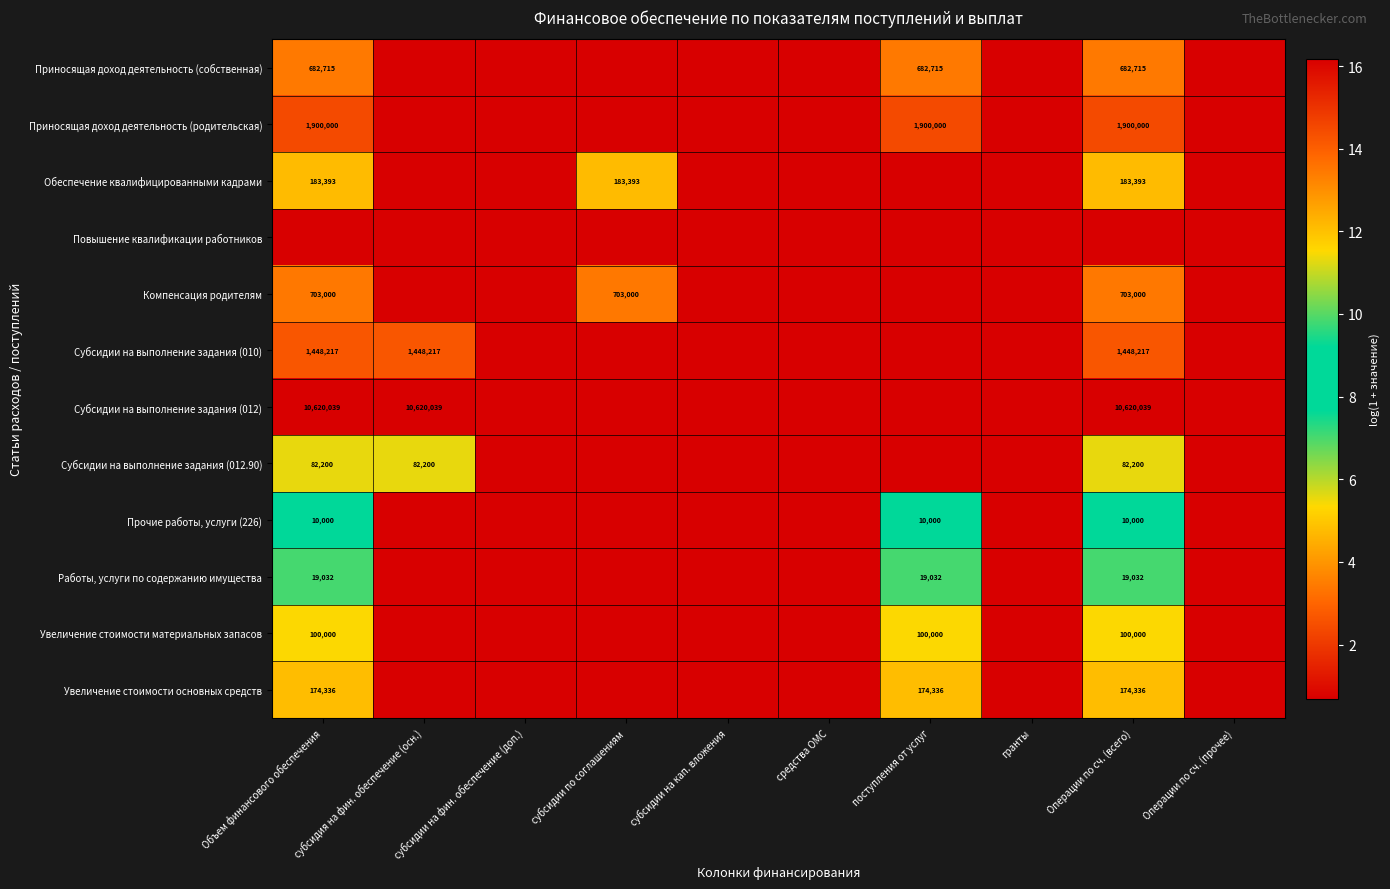

Which series has the widest spread of values?

Субсидии на выполнение задания (012)